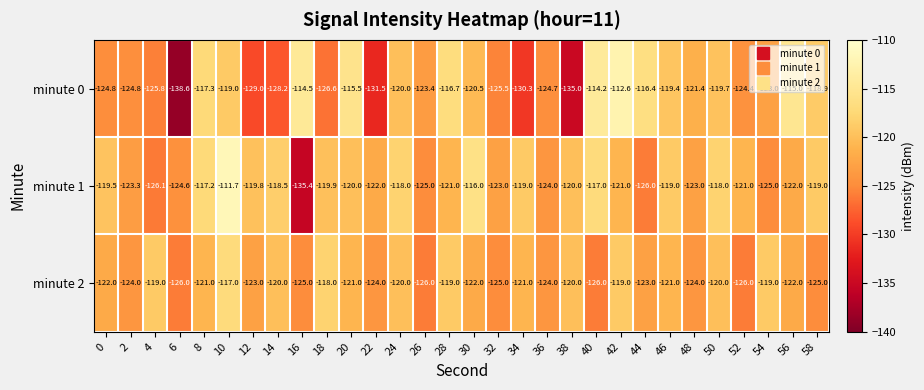

At which category is the sum across all series the highest?

10